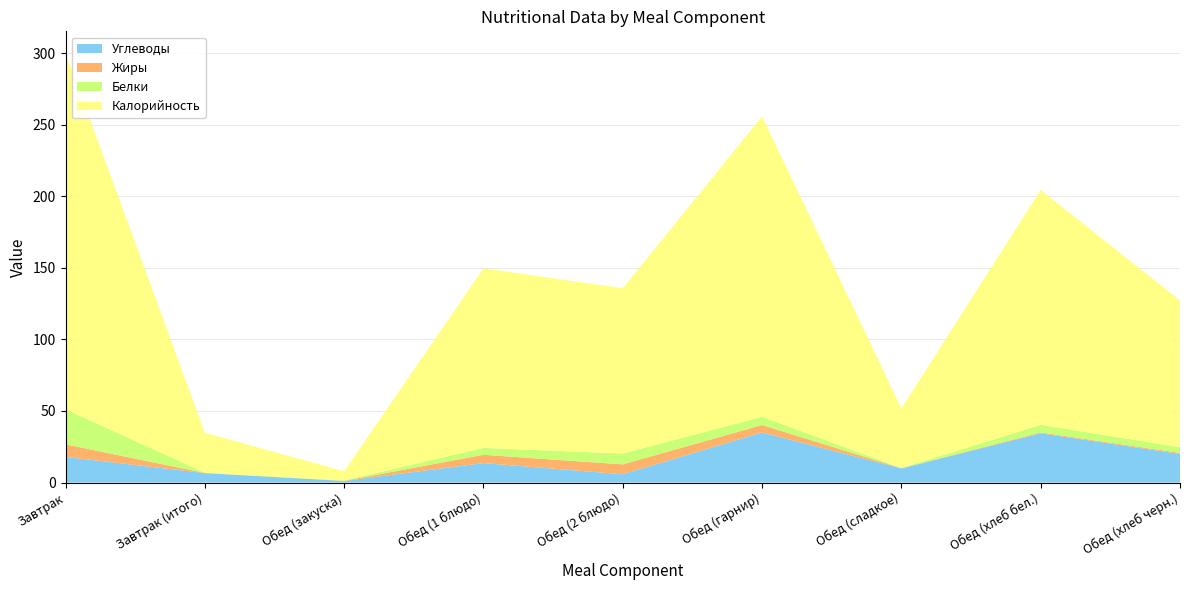

Reading left to right, extract all data points from this chart.

Углеводы: 17.9	6.6	1.1	13.6	5.8	35.0	9.9	34.4	20.0
Жиры: 8.8	0.1	0.1	5.8	6.9	5.2	0.1	0.6	0.7
Белки: 24.5	0.2	0.3	4.8	7.6	5.7	0.2	5.3	4.0
Калорийность: 249.0	27.9	6.4	125.5	115.5	209.9	41.6	164.1	102.5